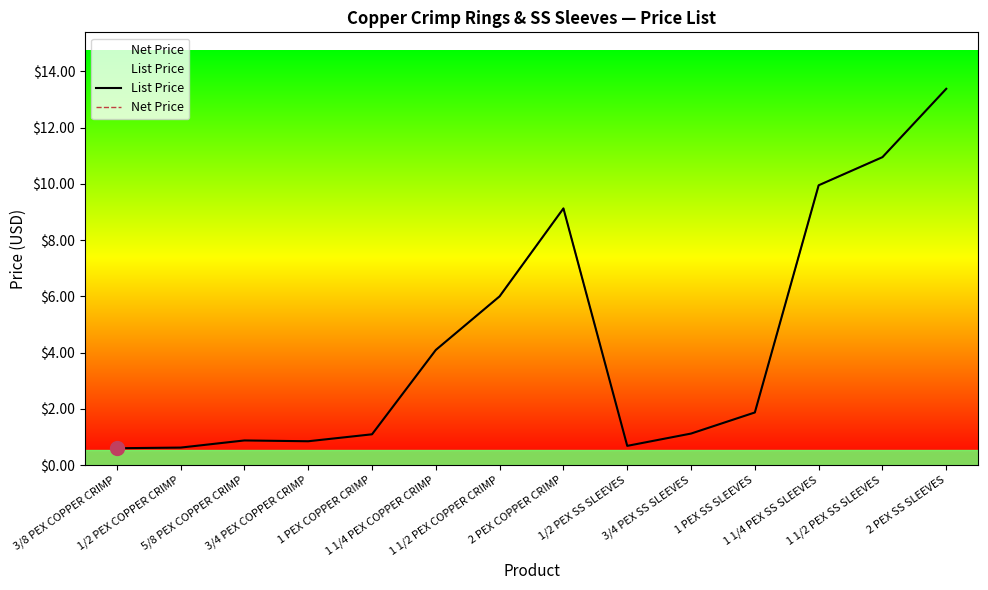

In Net Price, how many points are lower than both neighbors (excluding endpoints)?

2